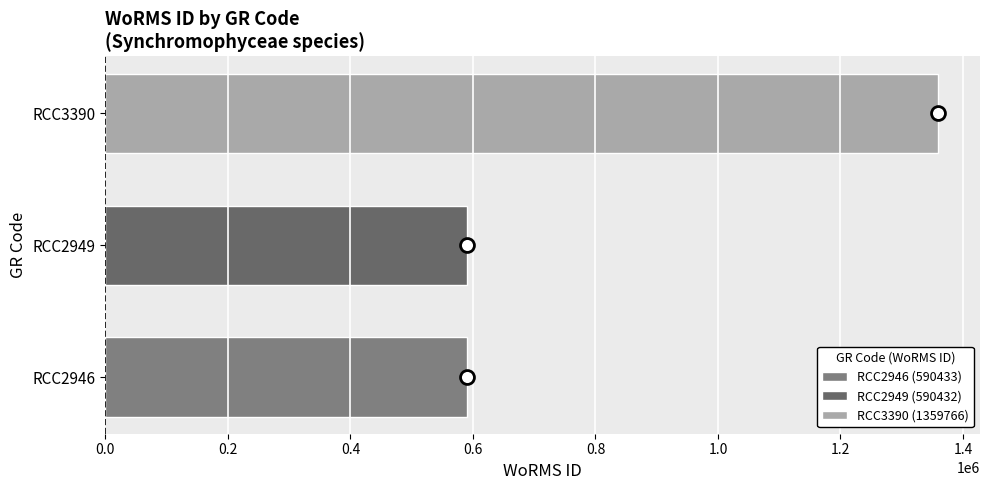

How many categories are shown in the chart?

3